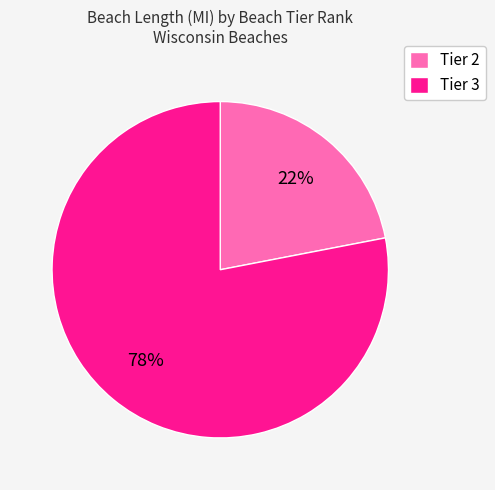

To the nearest percent, what is the average slice percentage?

50%